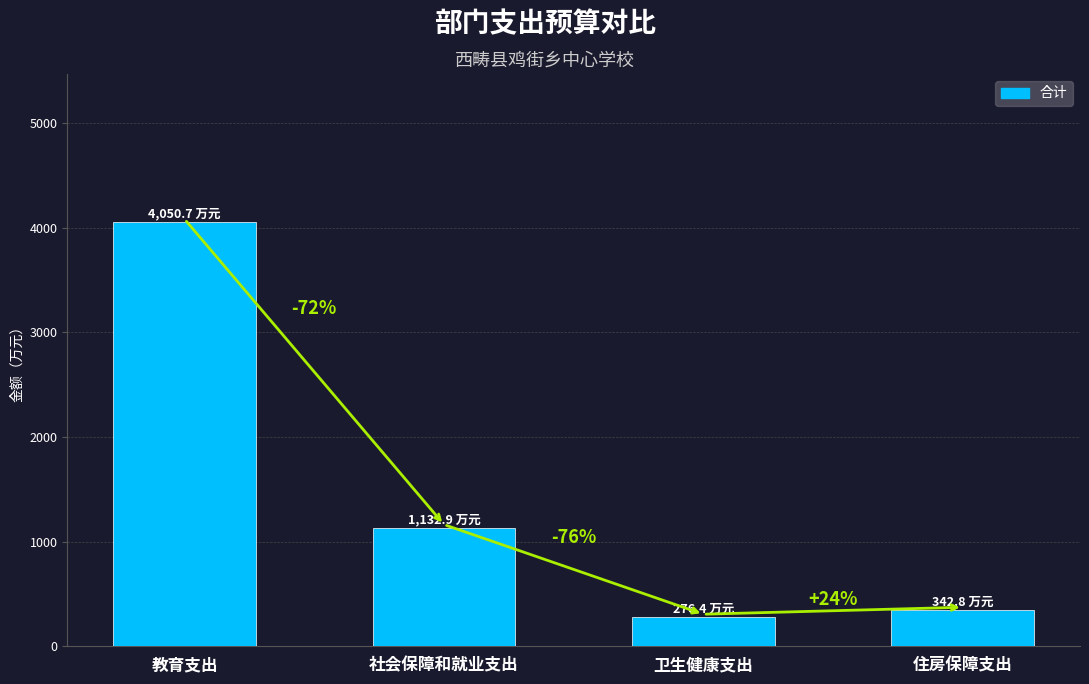

Which label corresponds to the smallest value in the chart?

卫生健康支出